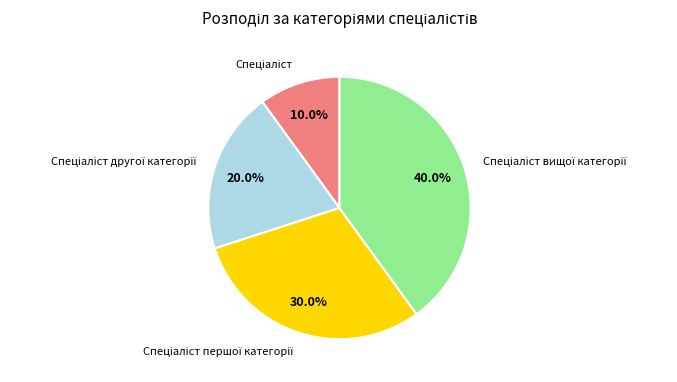

Count the number of slices in the pie.

4